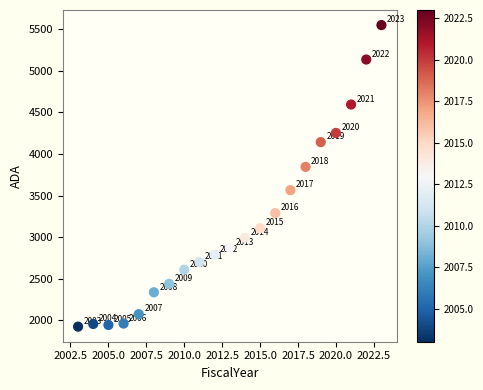

What Y value in the scatter plot is closest to 3737?

3846.0